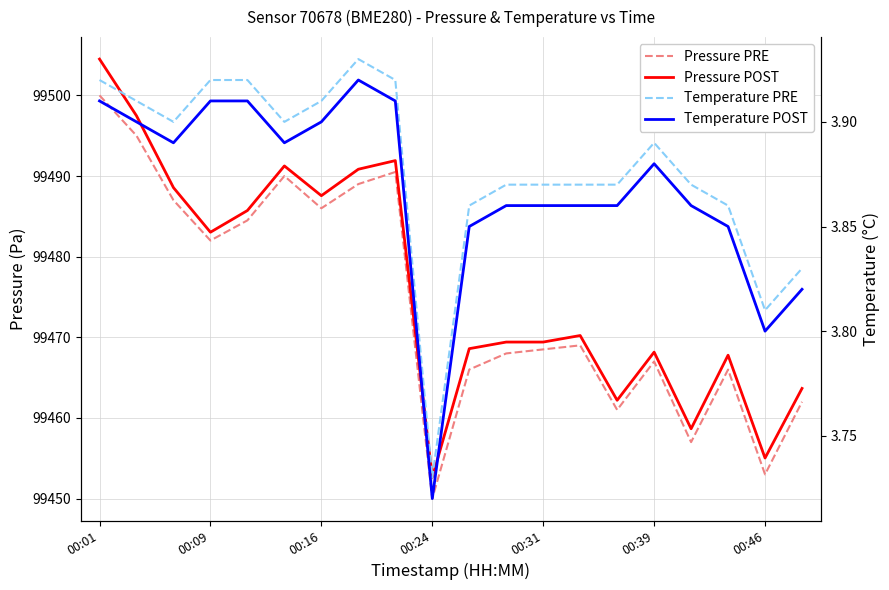

What is the difference between the maximum and second lowest values in the Pressure PRE series?

47.0